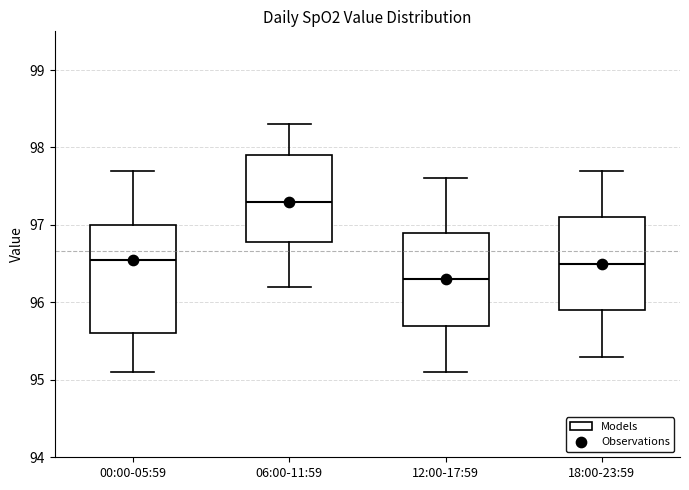

Reading left to right, transcribe this box plot: for each box, give where its median line is, the range the box spans, and where its two whiskers end, as read against the y-axis. The values are not printed on the chart, so give them approximately, as read against the axis.

00:00-05:59: median 96.6, box 95.6 to 97.0, whiskers 95.1 to 97.7
06:00-11:59: median 97.3, box 96.8 to 97.9, whiskers 96.2 to 98.3
12:00-17:59: median 96.3, box 95.7 to 96.9, whiskers 95.1 to 97.6
18:00-23:59: median 96.5, box 95.9 to 97.1, whiskers 95.3 to 97.7